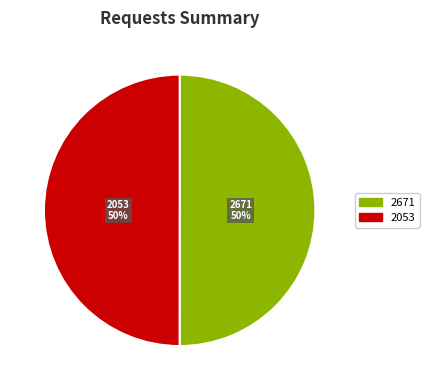

Is it true that 2053 is 45% of the pie?

False